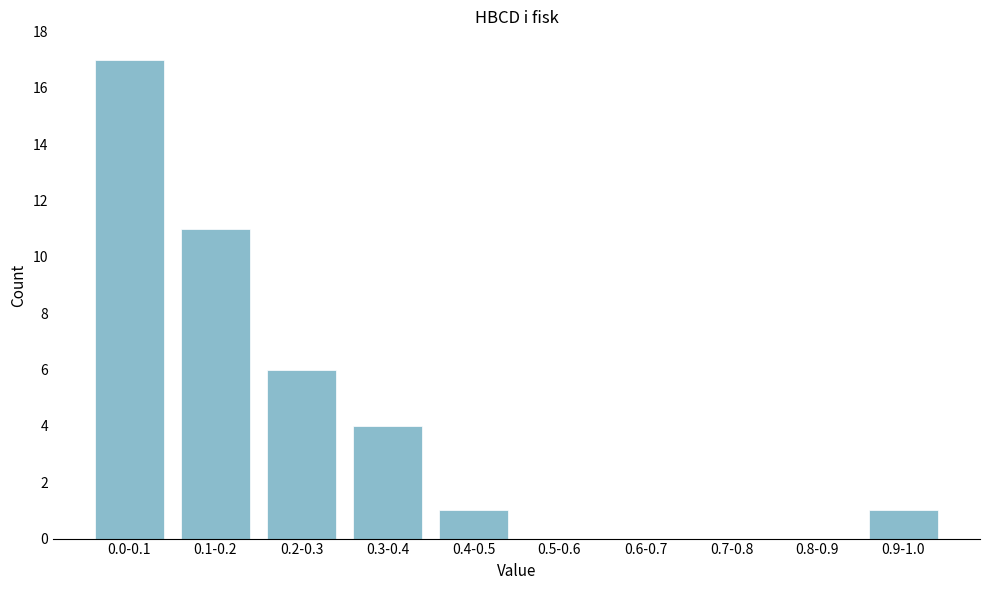

Reading left to right, extract all data points from this chart.

0.0-0.1=17	0.1-0.2=11	0.2-0.3=6	0.3-0.4=4	0.4-0.5=1	0.5-0.6=0	0.6-0.7=0	0.7-0.8=0	0.8-0.9=0	0.9-1.0=1